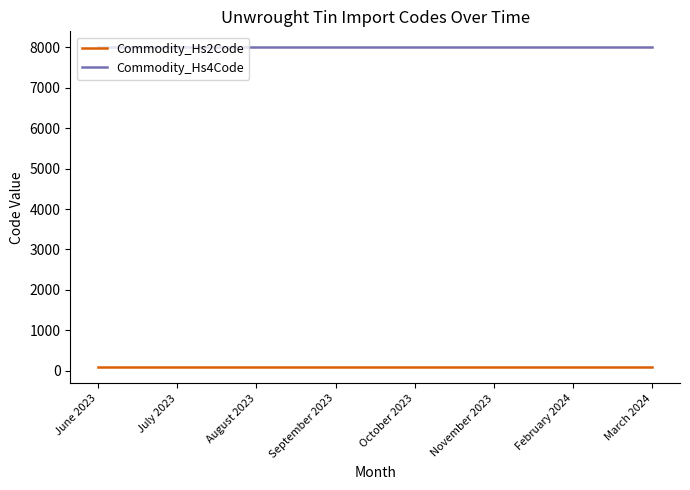

Is it true that Commodity_Hs4Code equals 4304 at March 2024?

False